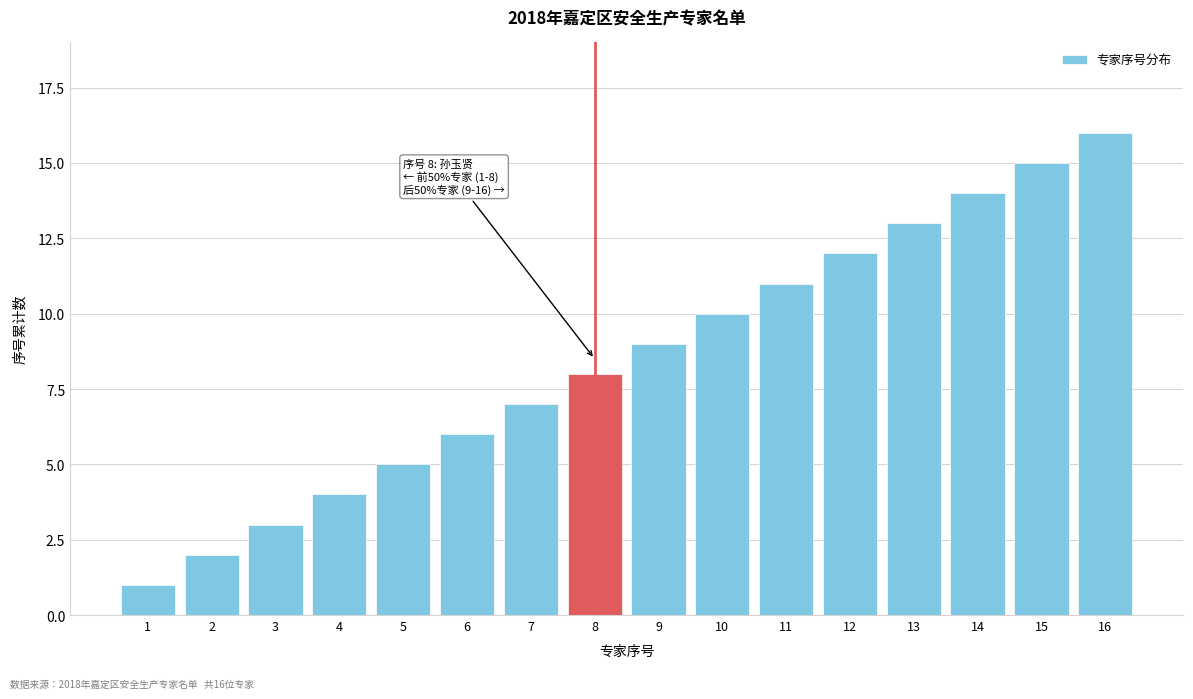

List the labels in order of value, largest first.

16, 15, 14, 13, 12, 11, 10, 9, 8, 7, 6, 5, 4, 3, 2, 1